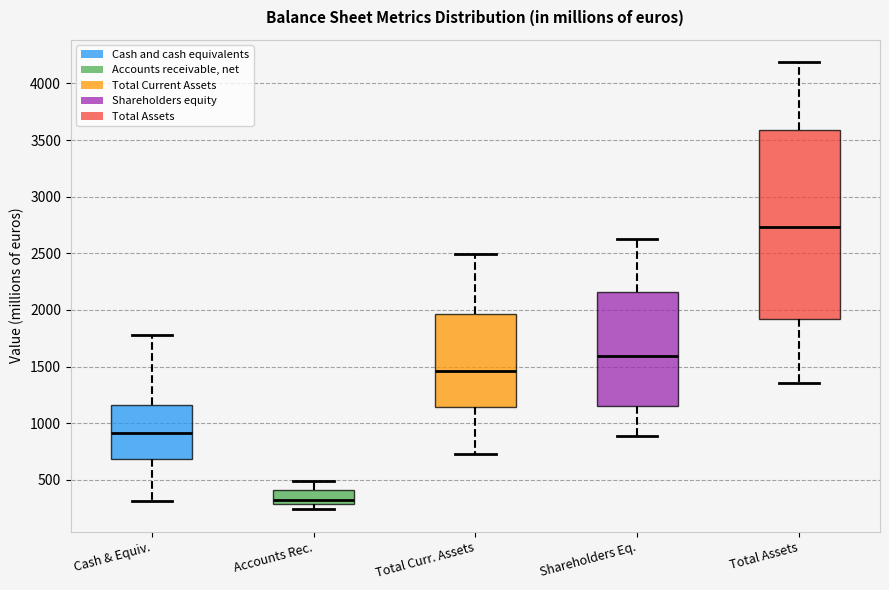

Reading left to right, read every box against the y-axis: the position of its median line, the range the box covers, and the ends of its whiskers. The values are not printed on the chart, so give them approximately, as read against the axis.

Cash & Equiv.: median 900, box 700 to 1150, whiskers 300 to 1800
Accounts Rec.: median 300 (just above the box's lower edge), box 300 to 400, whiskers 250 to 500
Total Curr. Assets: median 1450, box 1150 to 1950, whiskers 750 to 2500
Shareholders Eq.: median 1600, box 1150 to 2150, whiskers 900 to 2600
Total Assets: median 2750, box 1900 to 3600, whiskers 1350 to 4200